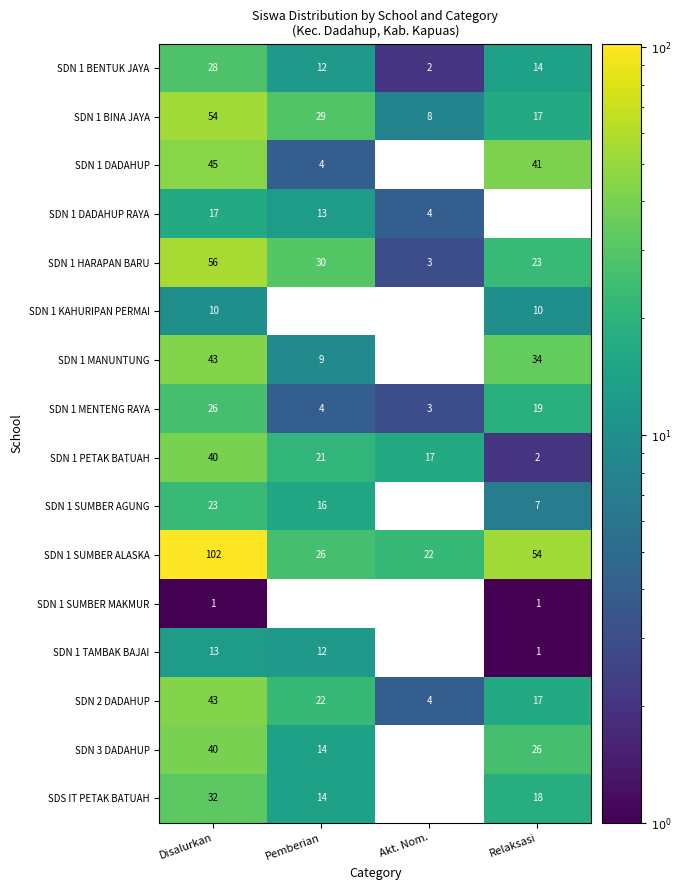

What is the sum of all SDN 1 BENTUK JAYA values?

56